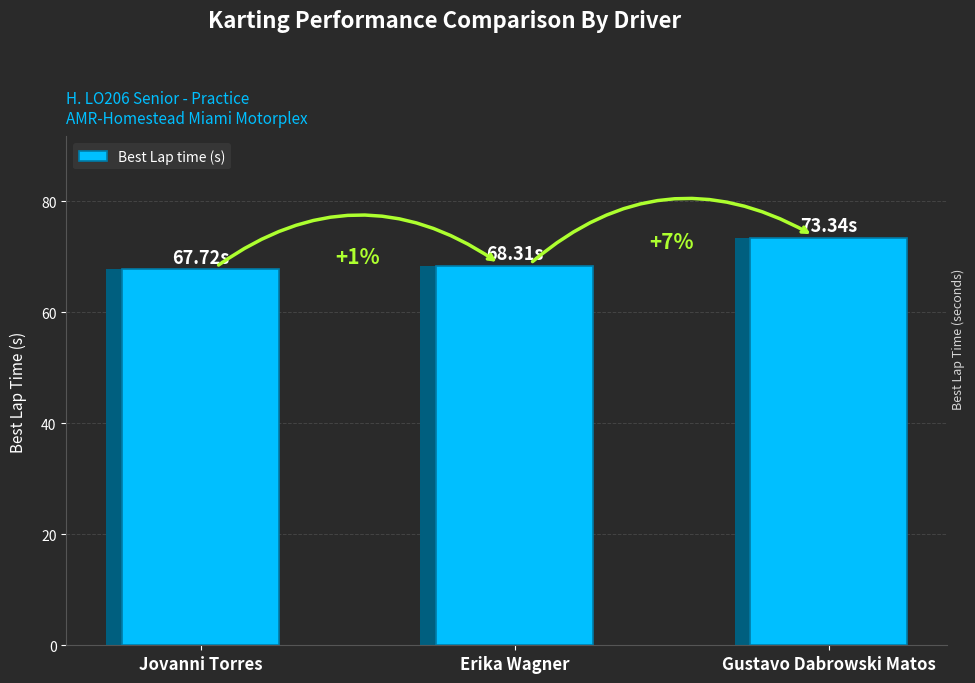

What is the maximum value shown in the chart?

73.3